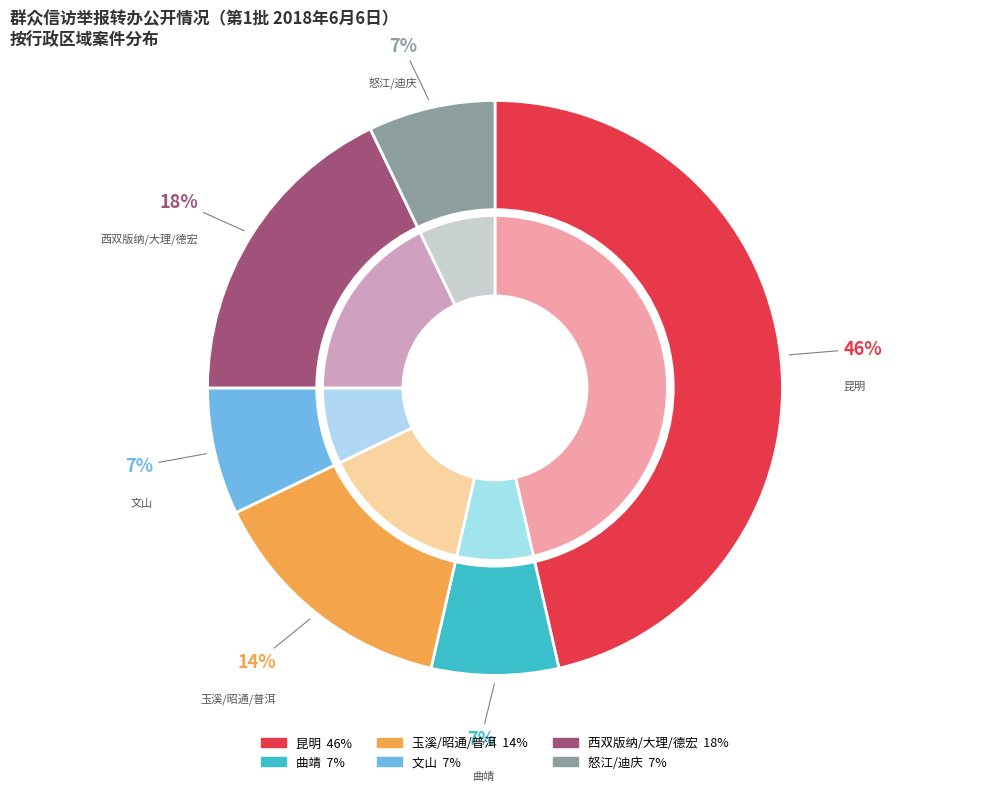

Rank the categories by value from highest to lowest.

昆明, 西双版纳/大理/德宏, 玉溪/昭通/普洱, 文山, 曲靖, 怒江/迪庆